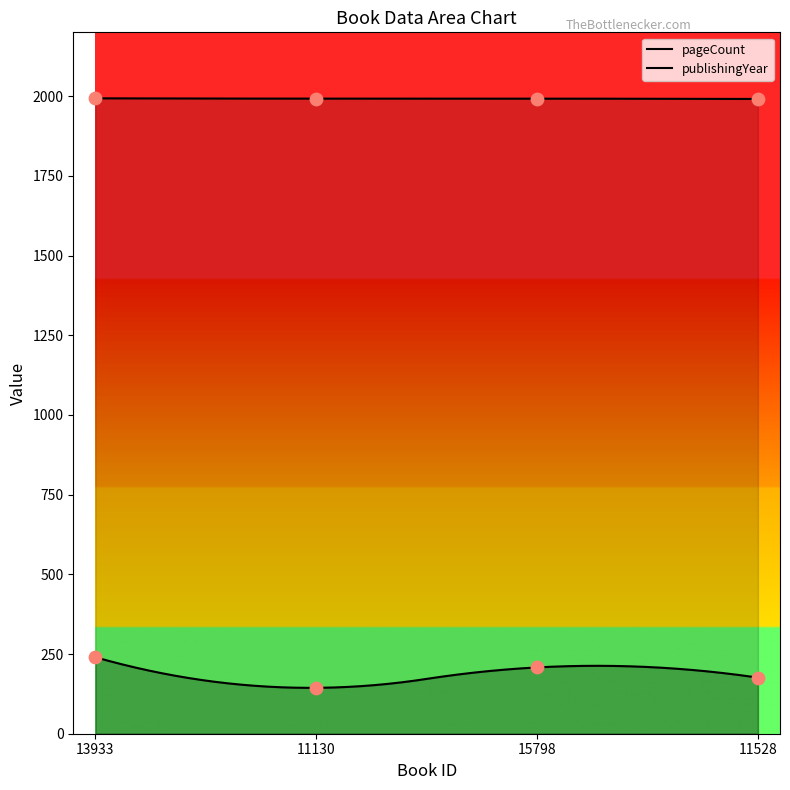

At how many categories does at least one series exceed 1559?

4